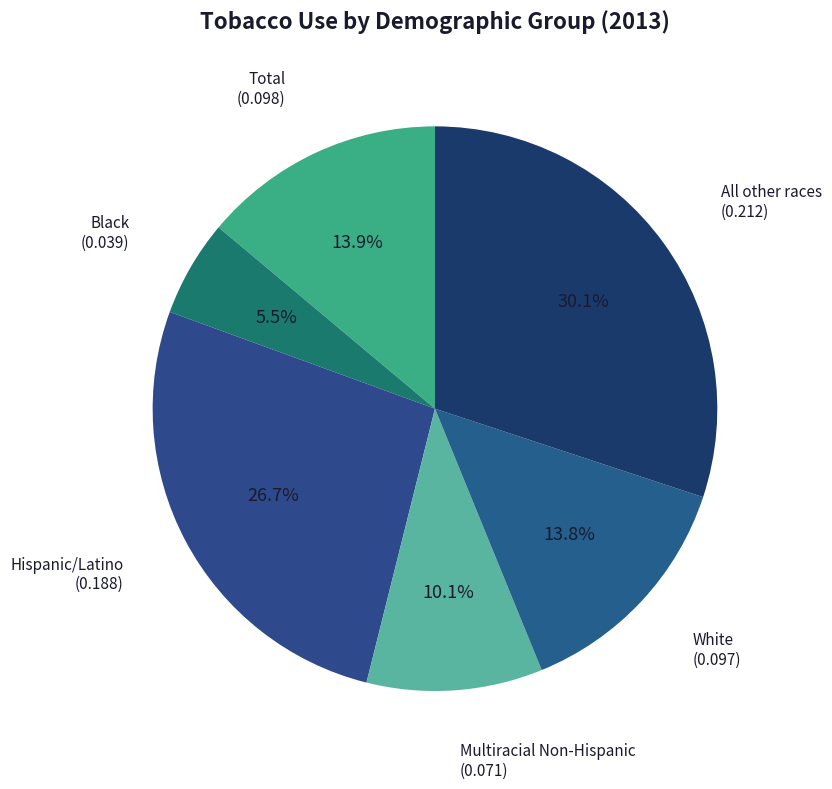

What is the smallest slice in the pie chart?

Black